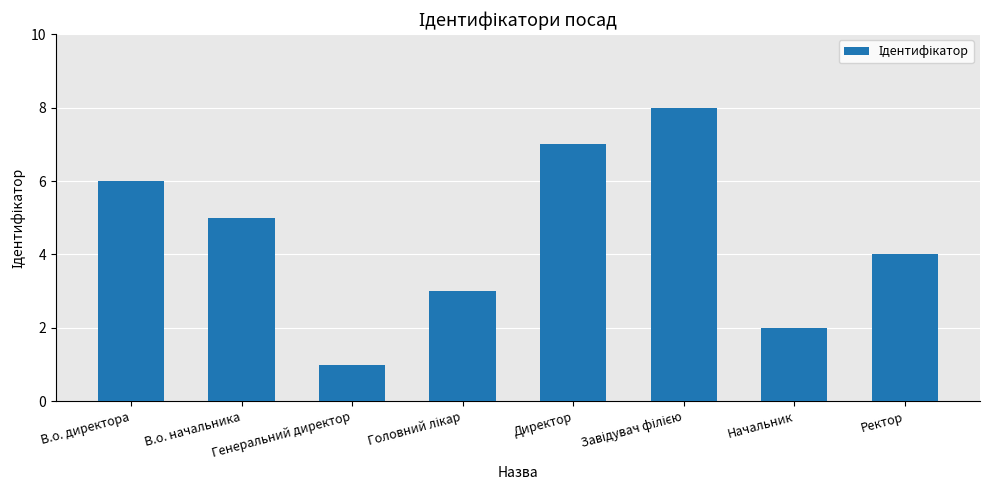

What is the difference between the maximum and minimum values?

7